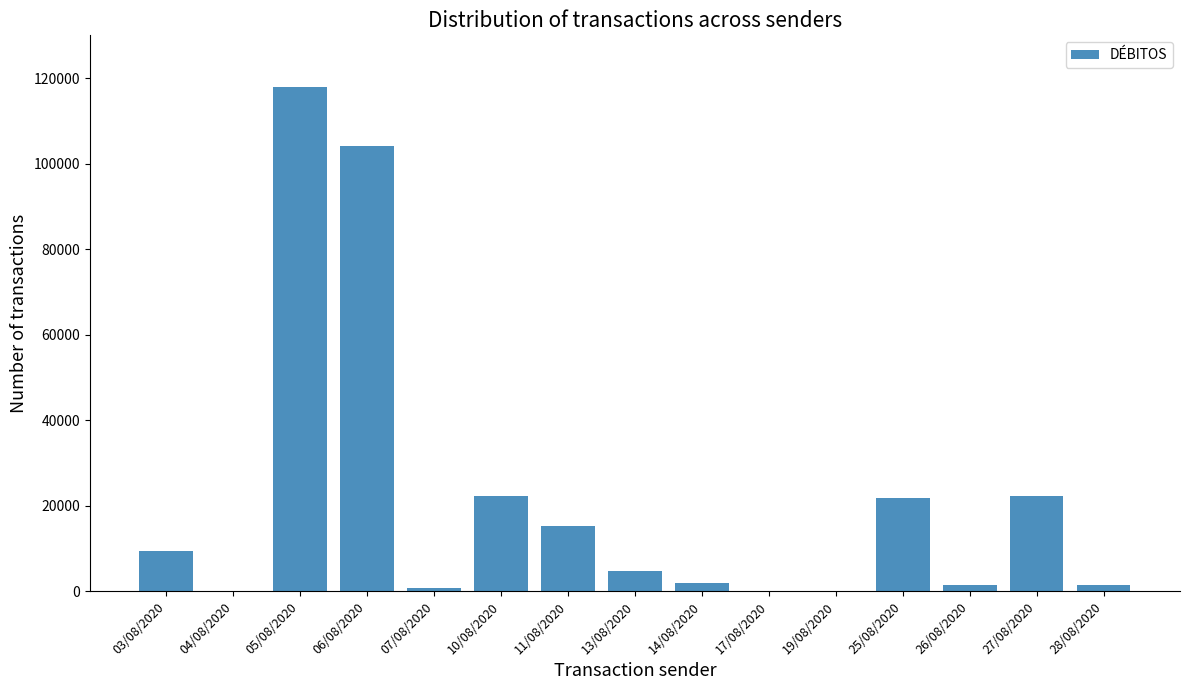

What is the greatest value displayed?

118000.0